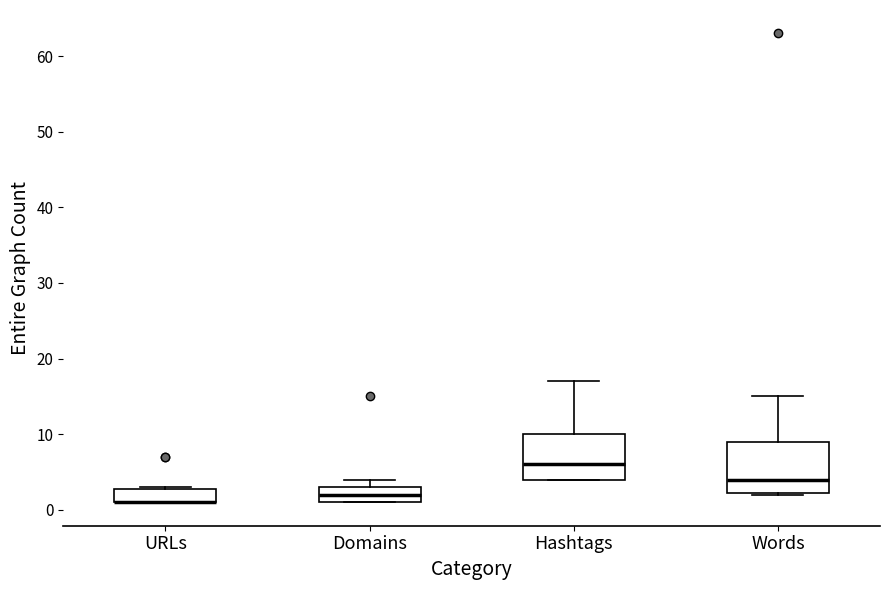

Reading left to right, transcribe this box plot: for each box, give where its median line is, the range the box spans, and where its two whiskers end, as read against the y-axis. The values are not printed on the chart, so give them approximately, as read against the axis.

URLs: median 1 (drawn on the box's lower edge), box 1 to 3, whiskers 1 to 3
Domains: median 2, box 1 to 3, whiskers 1 to 4
Hashtags: median 6, box 4 to 10, whiskers 4 to 17
Words: median 4, box 2 to 9, whiskers 2 to 15